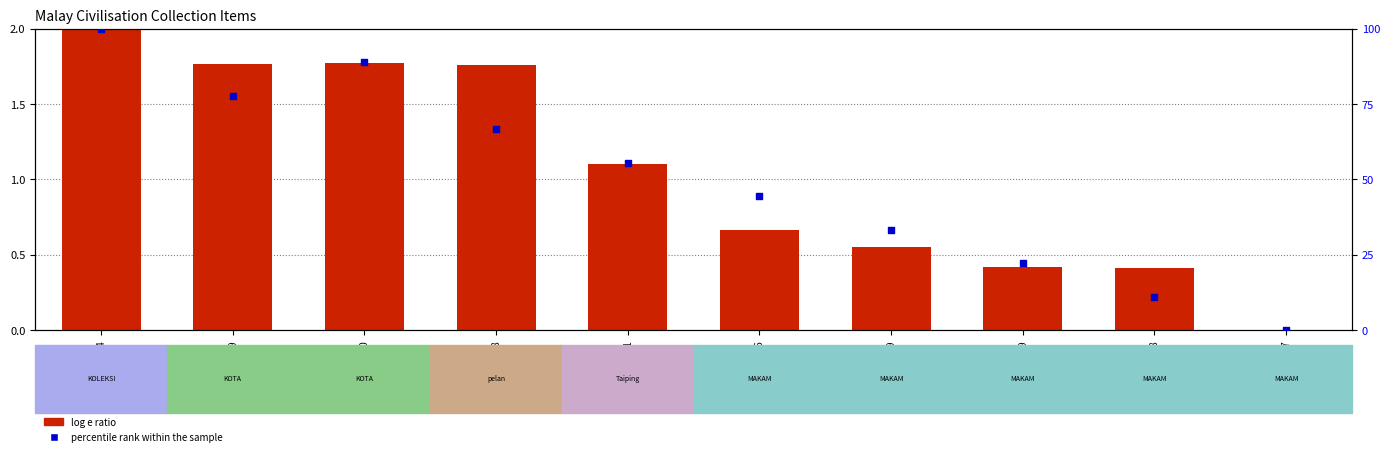

At how many categories does at least one series exceed 82?

2